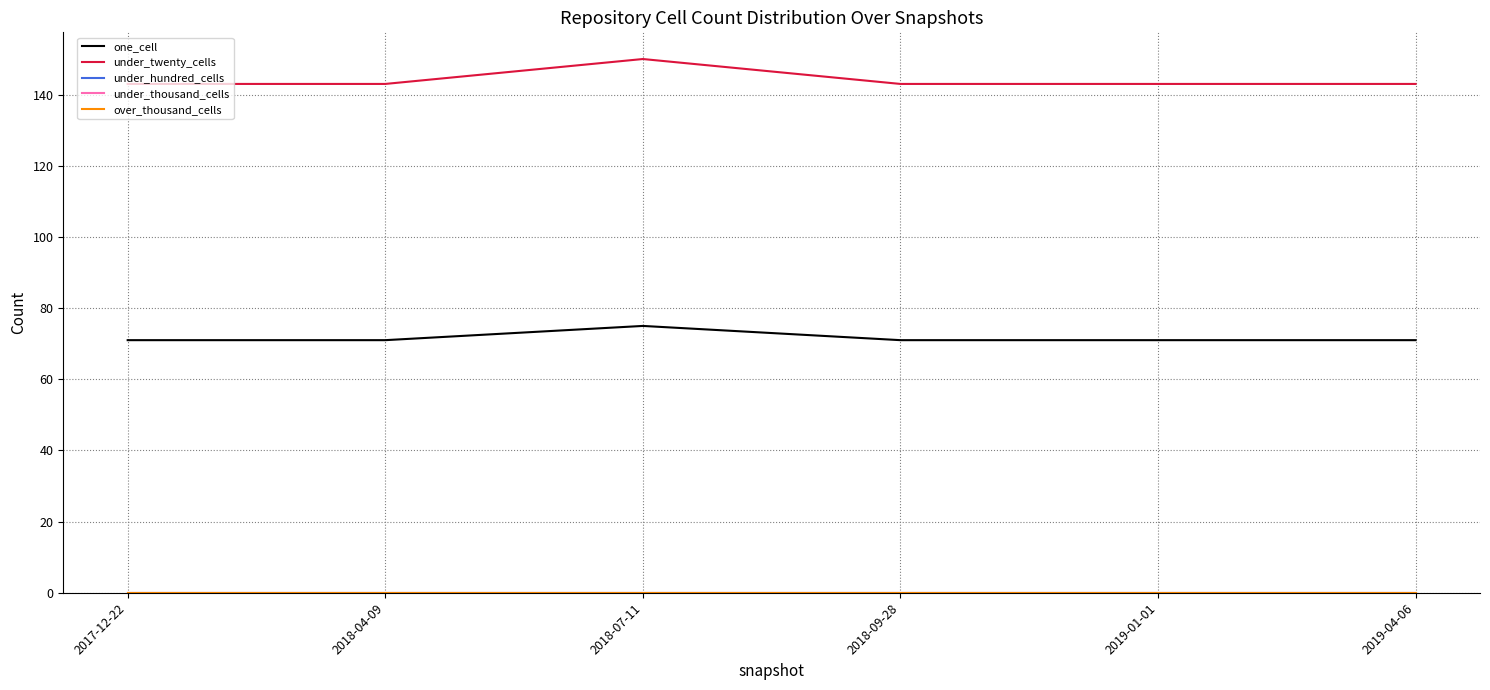

What is the label of the 2nd point from the left?

2018-04-09